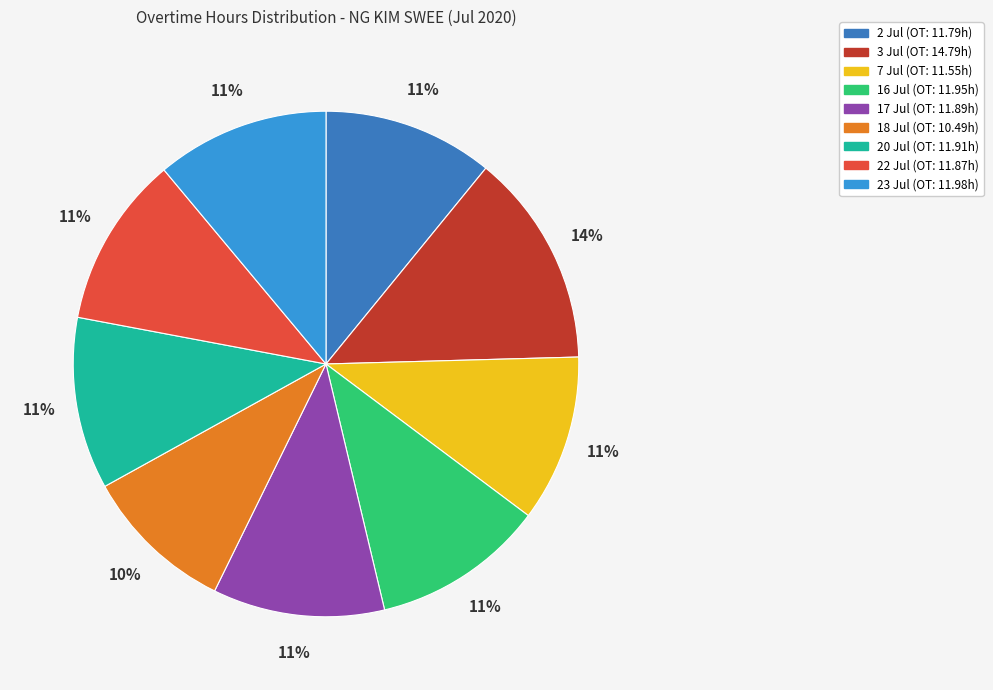

Is there any slice that represents more than half of the pie?

No